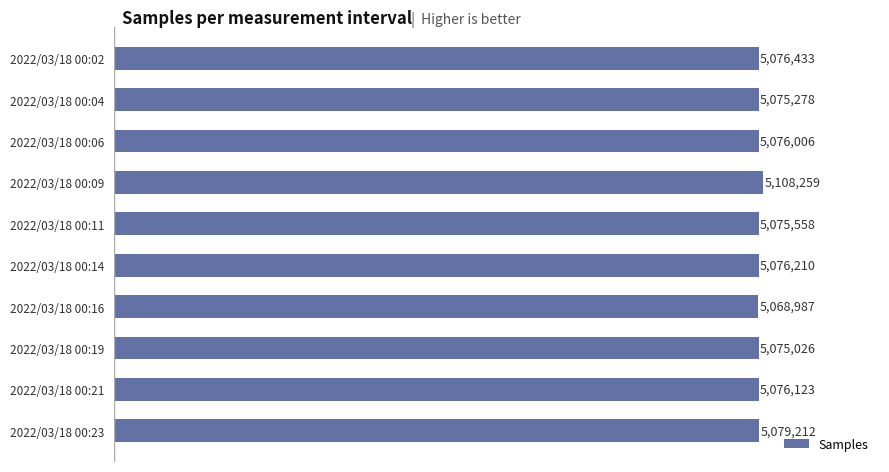

Are the bars horizontal?

Yes